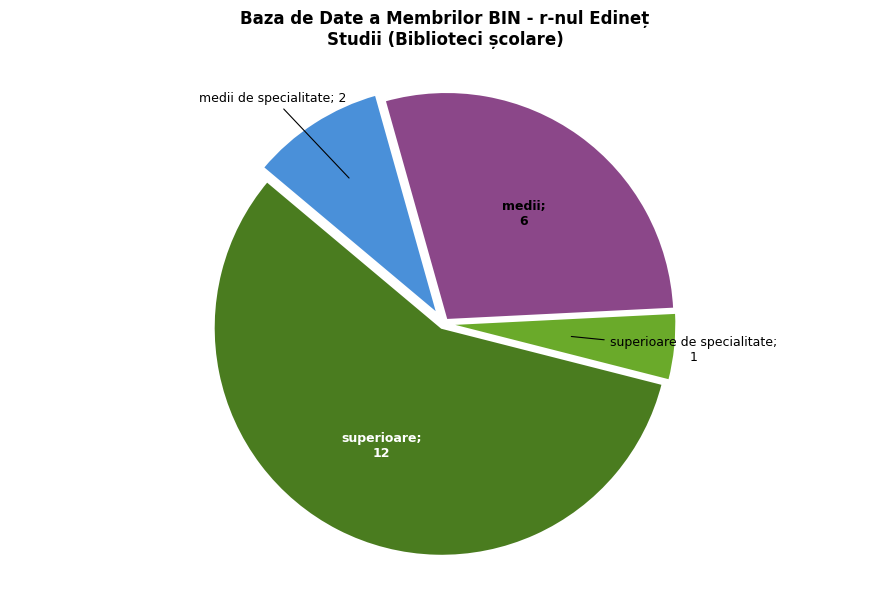

Is there a majority slice in this chart?

Yes